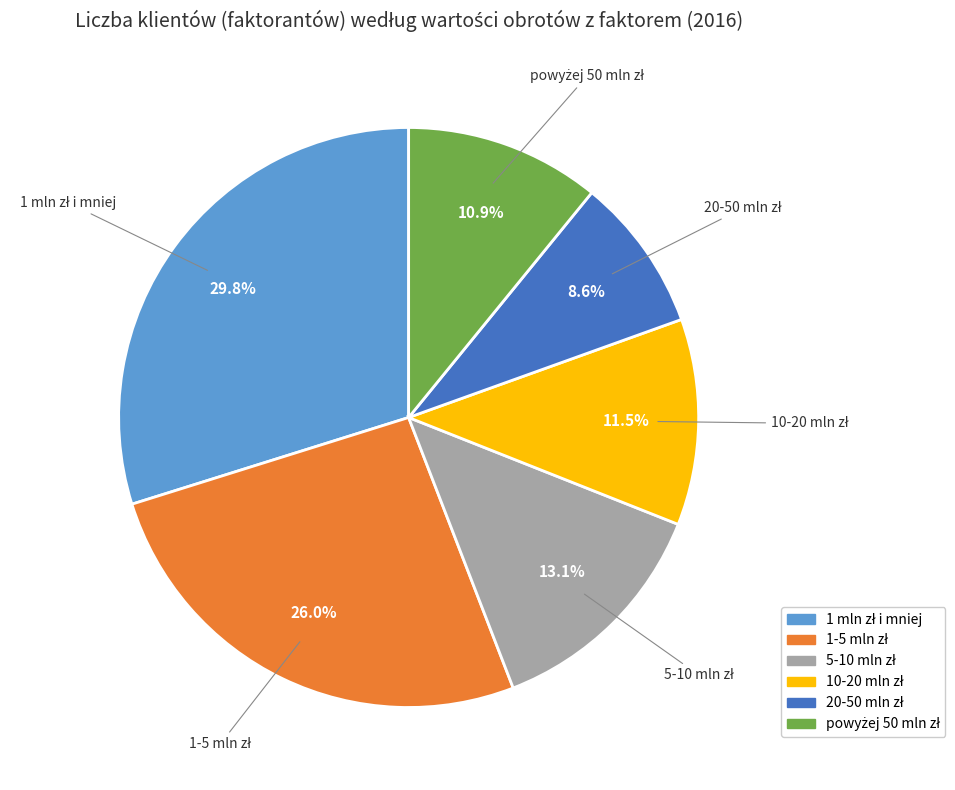

Is there any slice that represents more than half of the pie?

No